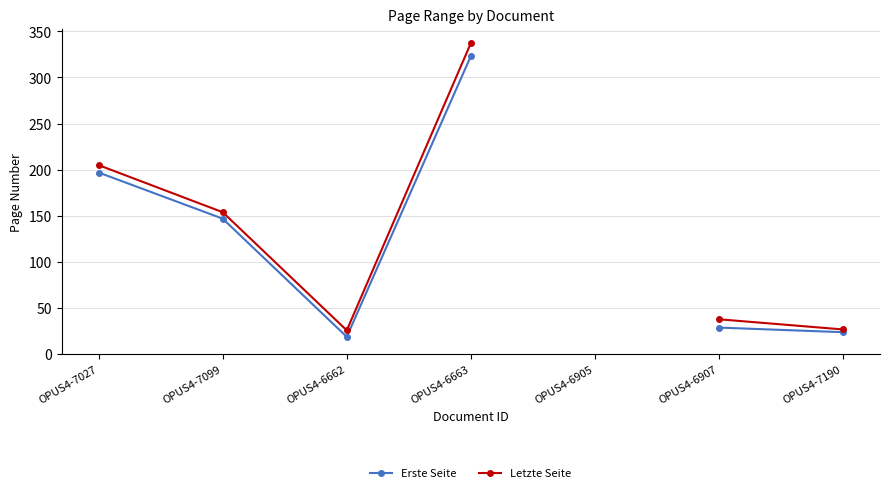

The Erste Seite series shows 197.0 at OPUS4-7027. True or false?

True